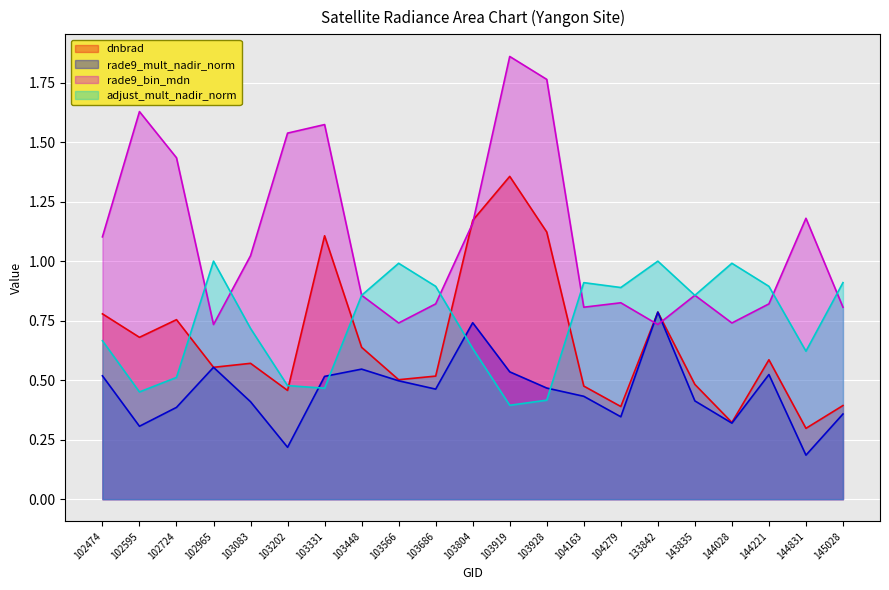

What is the difference between the adjust_mult_nadir_norm values at 102595 and 104163?

0.5